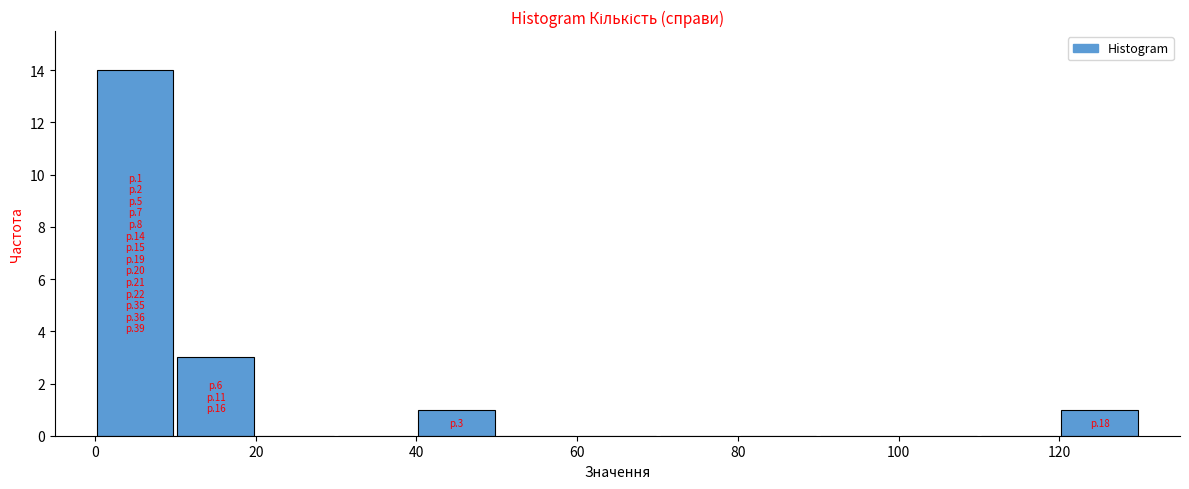

Over which range of the x-axis is the bar tallest?

0 to 10